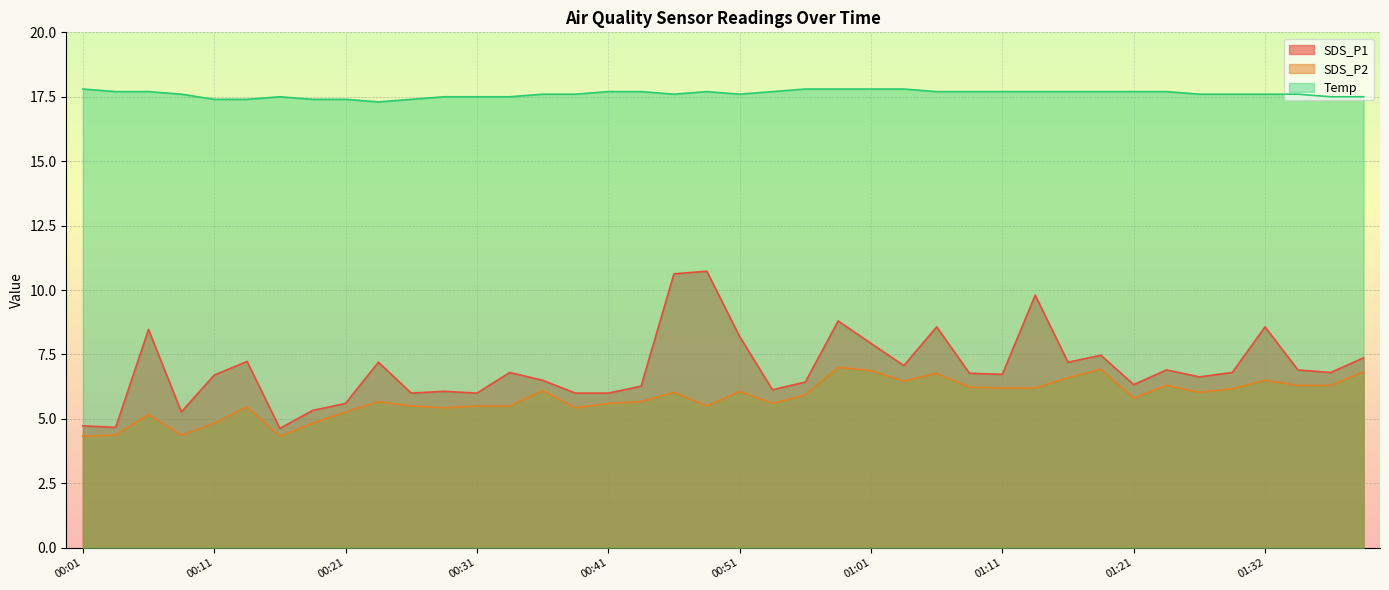

What is the approximate value of SDS_P2 at 00:48?

5.5